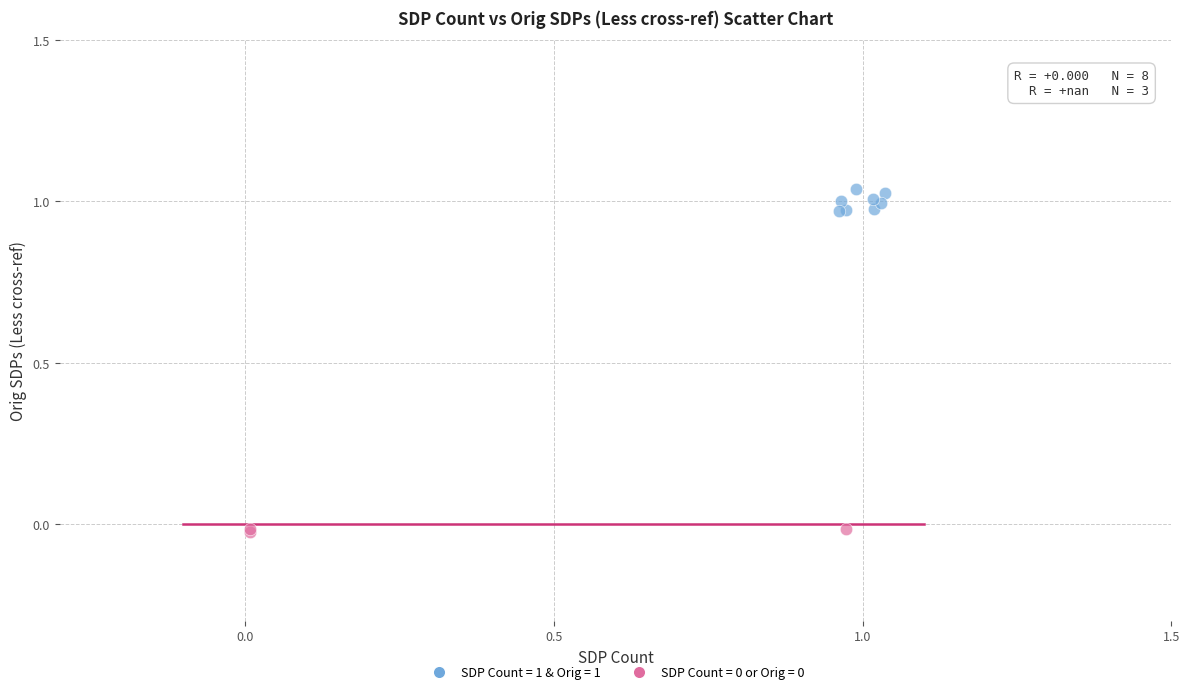

Which series has the largest Y range (max minus min)?

SDP Count = 1 & Orig = 1